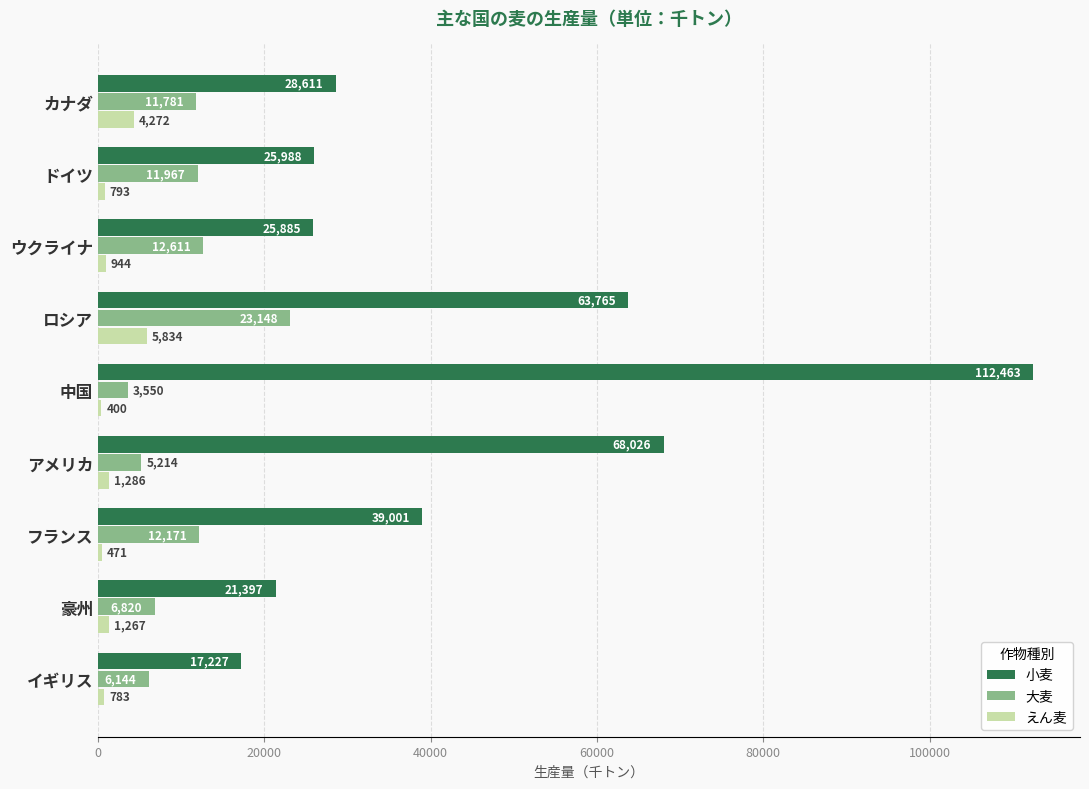

Rank the series at イギリス from lowest to highest value.

えん麦, 大麦, 小麦